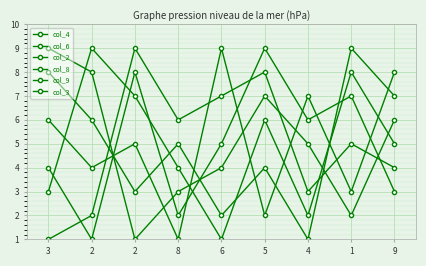

Rank the series at 2 from highest to lowest value.

col_6, col_3, col_8, col_2, col_9, col_4